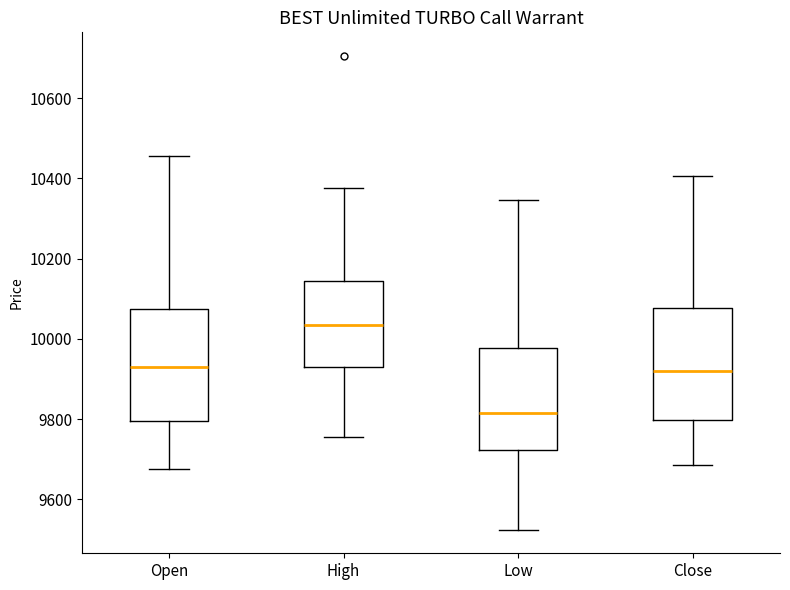

Where is the upper edge of the box for Open on the y-axis? The values are not printed on the chart, so give them approximately, as read against the axis.

10080